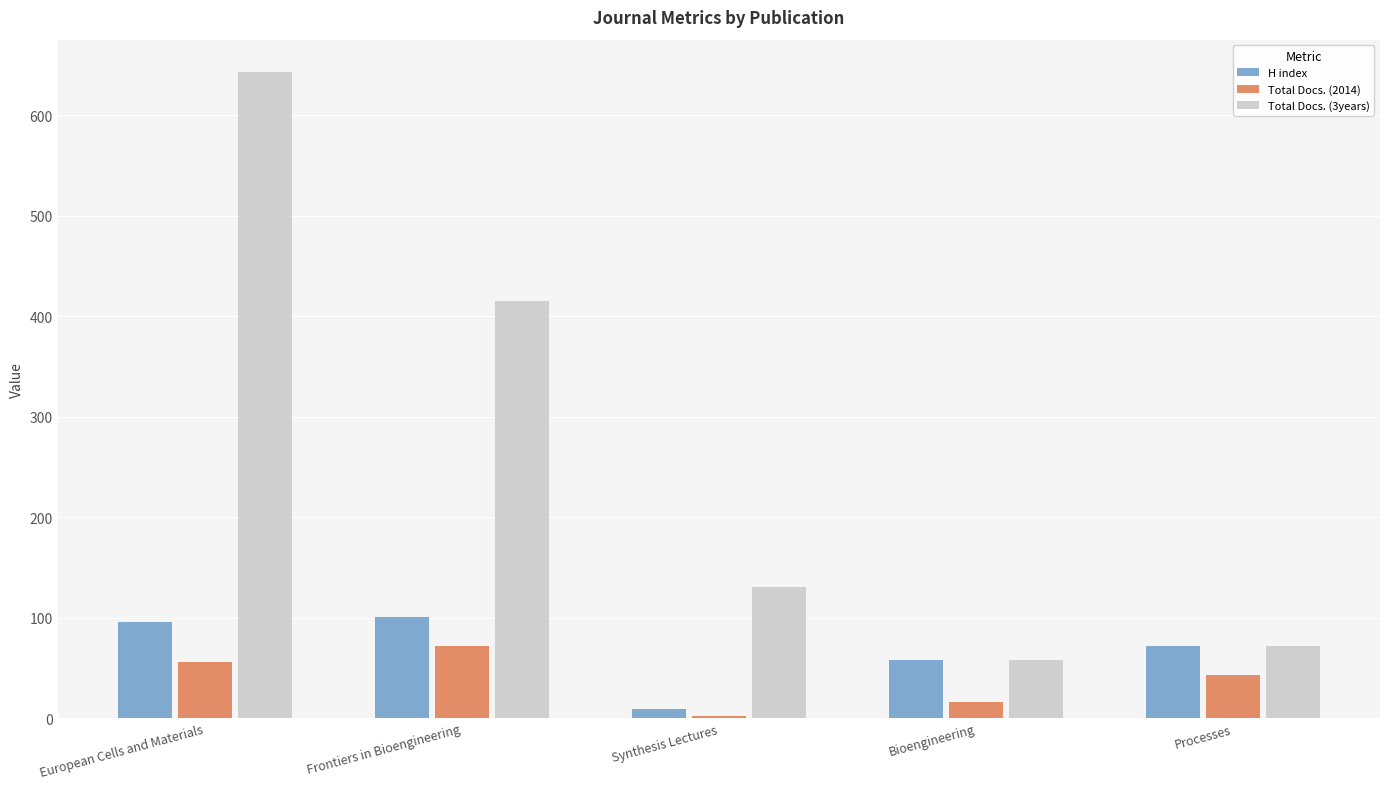

What is the average value of the H index series?

67